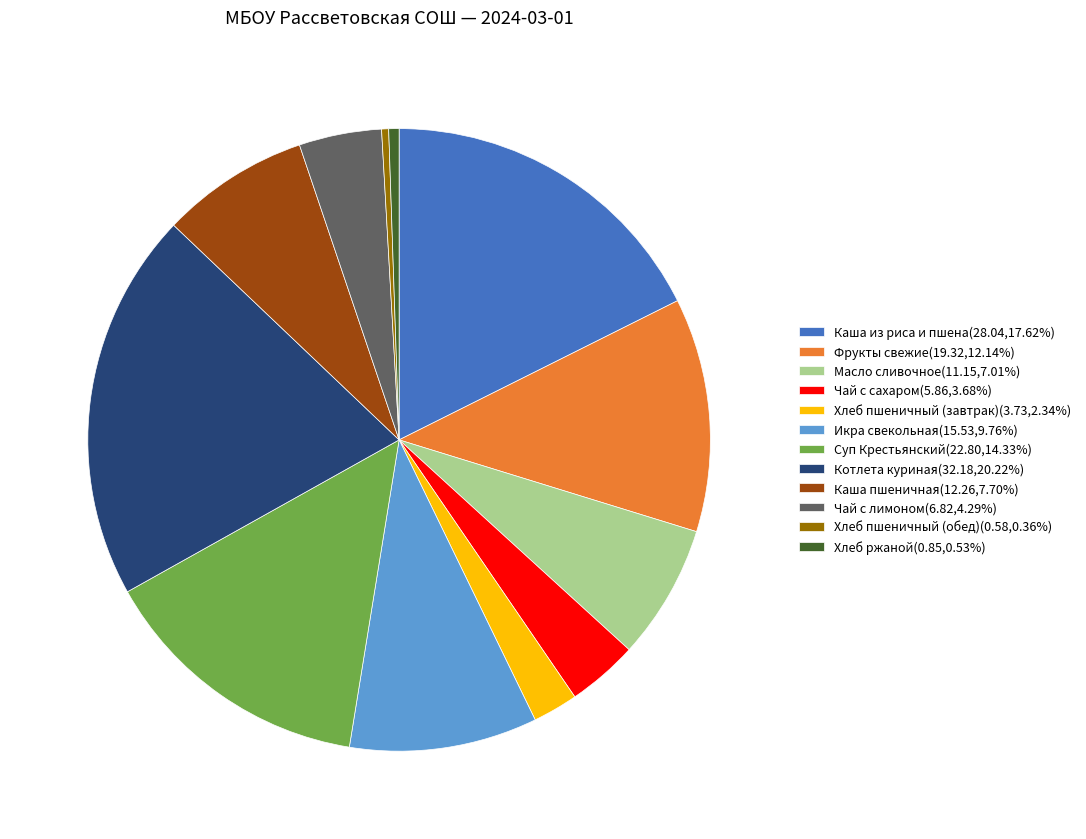

Does Котлета куриная(32.18,20.22%) account for over 50% of the chart?

No